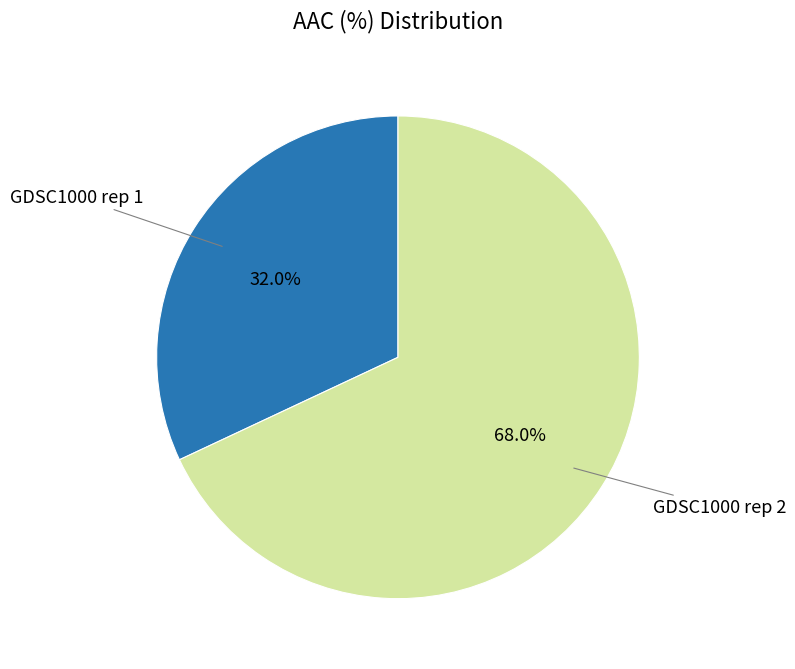

Is there any slice that represents more than half of the pie?

Yes